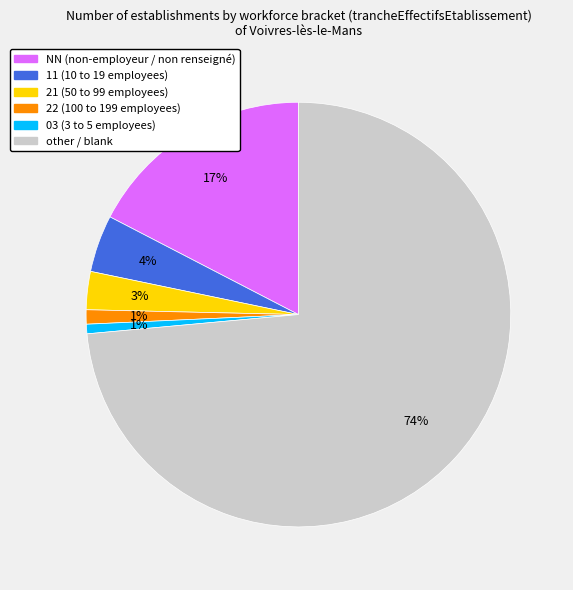

To the nearest percent, what percentage of the pie is 03?

1%